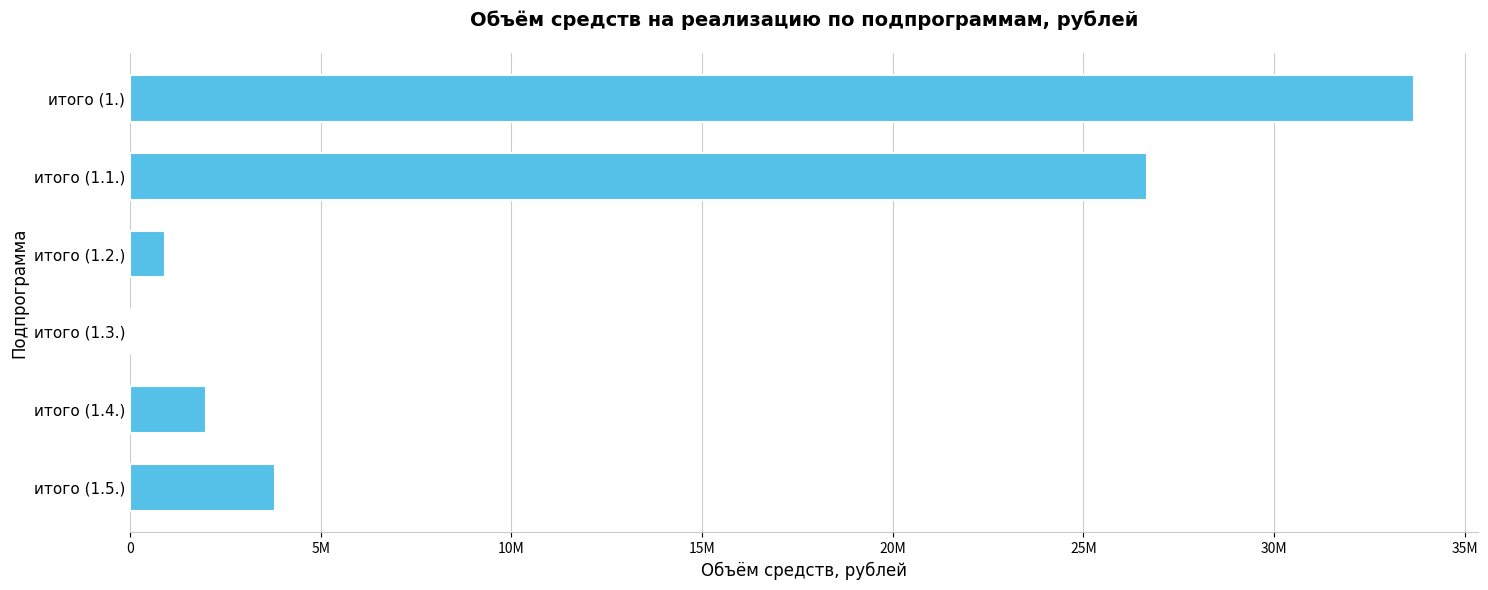

What is the minimum value shown in the chart?

15000